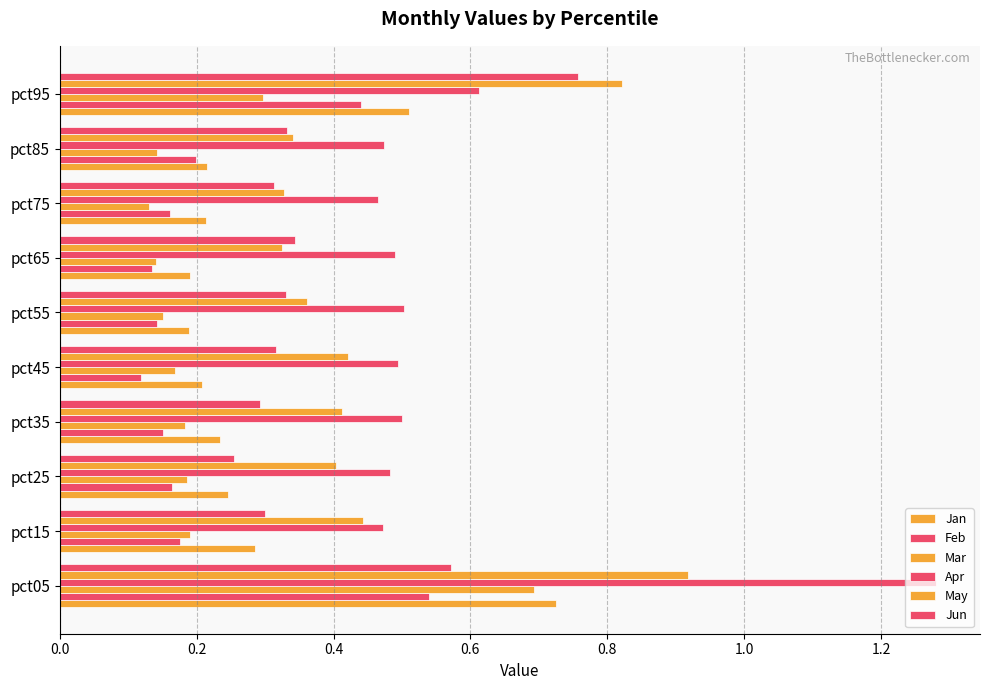

Which series has the widest spread of values?

Apr